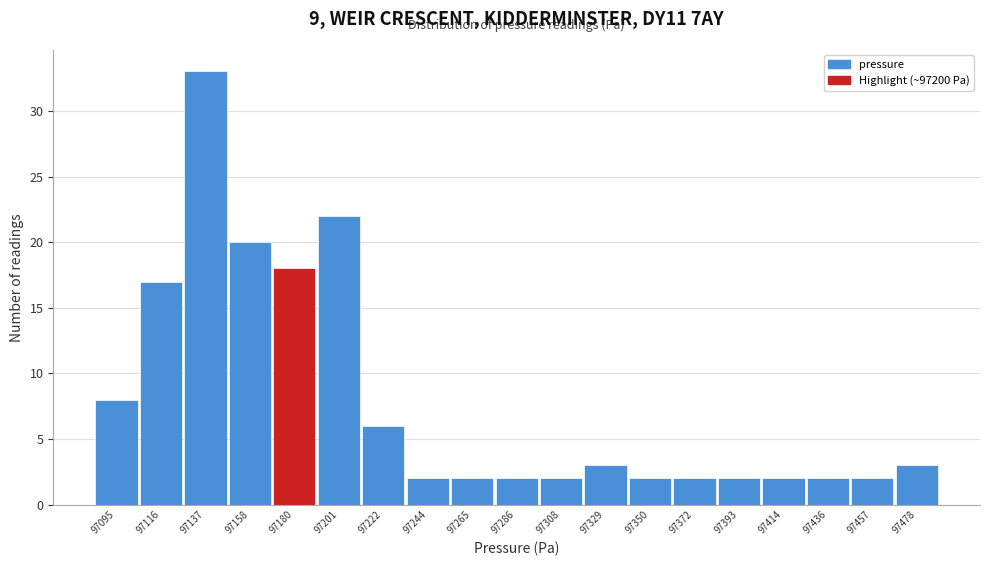

Reading left to right, list all the values displayed in this chart.

97095=8	97116=17	97137=33	97158=20	97180=18	97201=22	97222=6	97244=2	97265=2	97286=2	97308=2	97329=3	97350=2	97372=2	97393=2	97414=2	97436=2	97457=2	97478=3